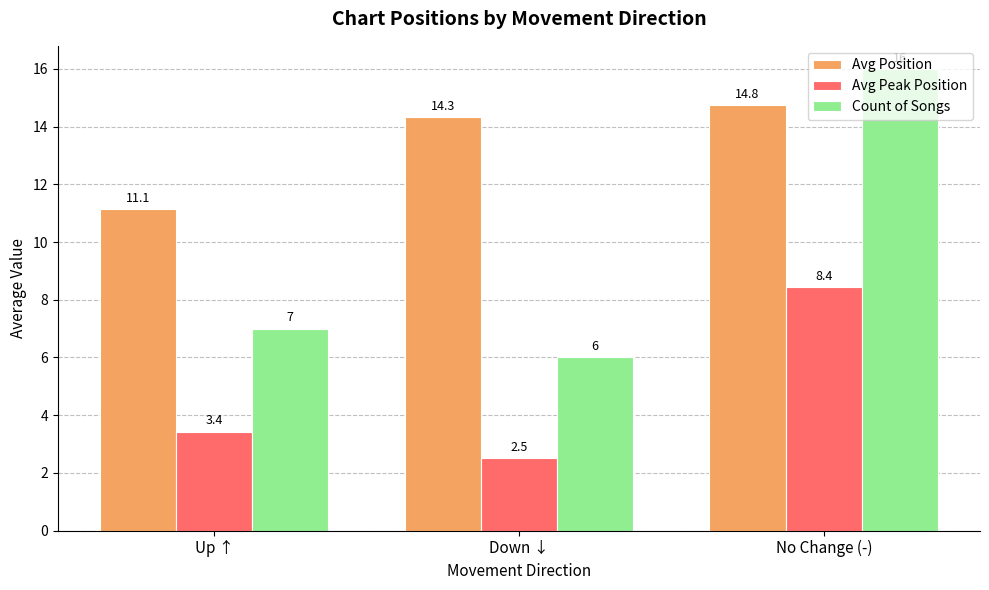

What is the label of the 2nd bar from the left?

Down ↓